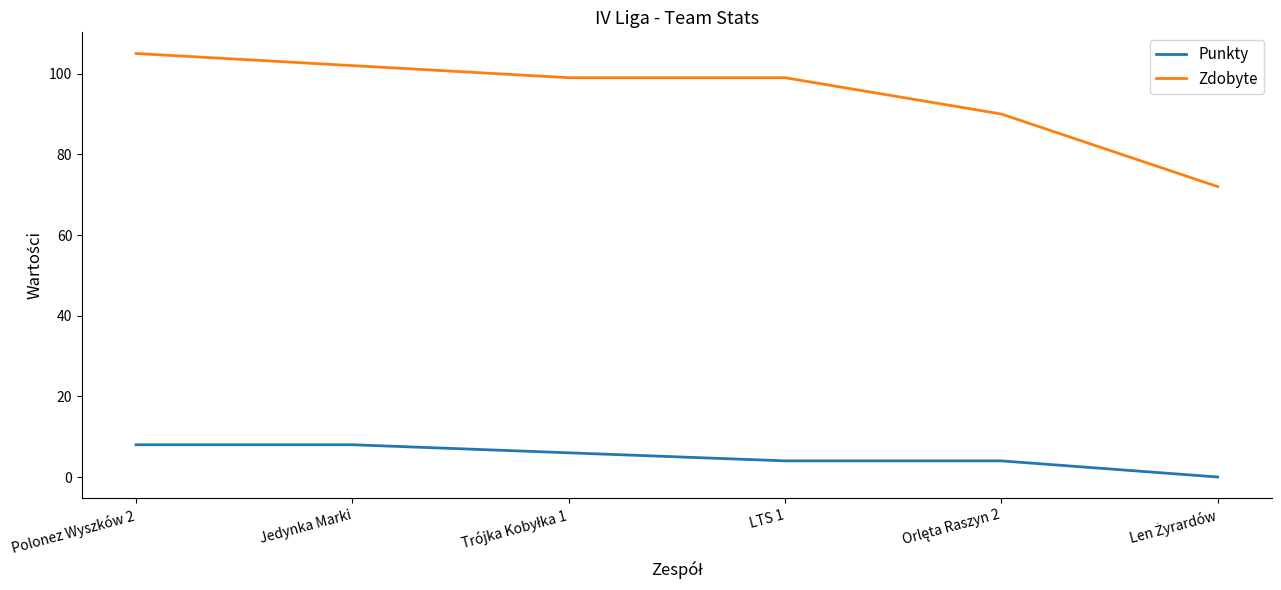

How many lines are shown in the chart?

2